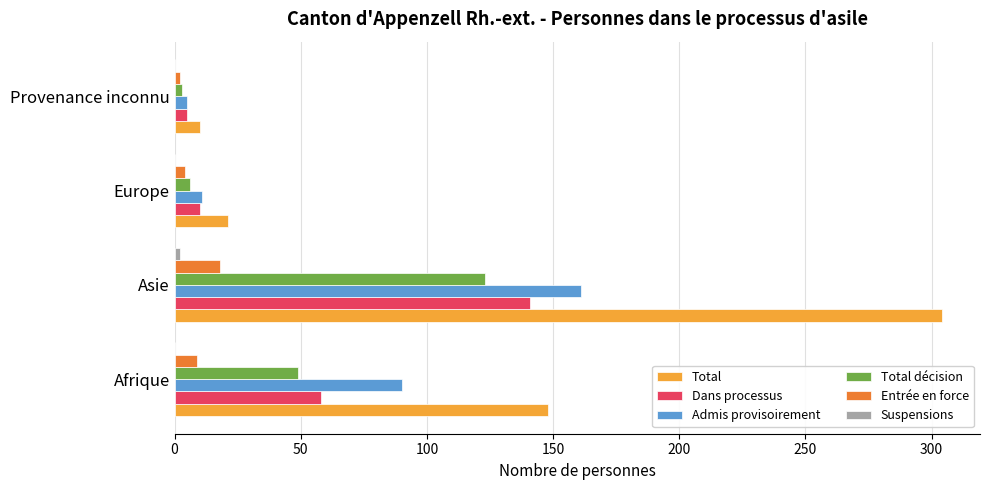

At which category is the sum across all series the highest?

Asie